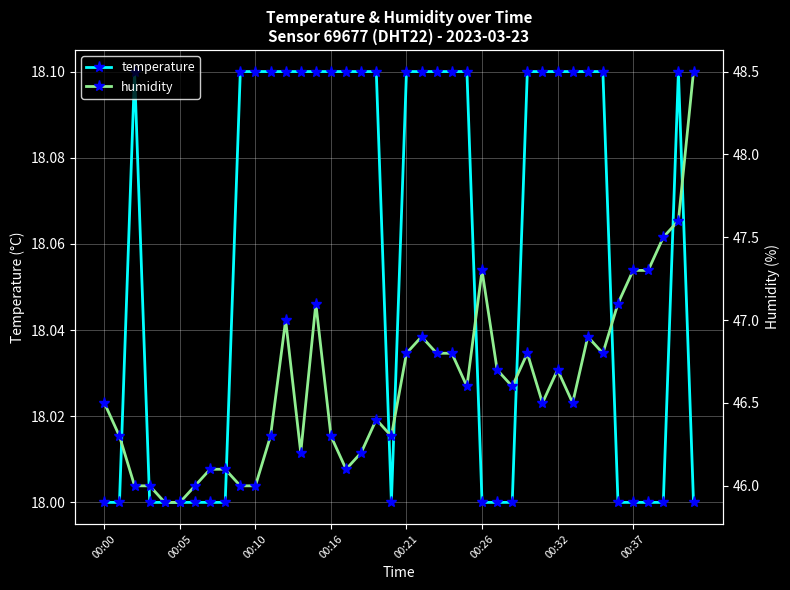

Which series has the largest range (max minus min)?

humidity